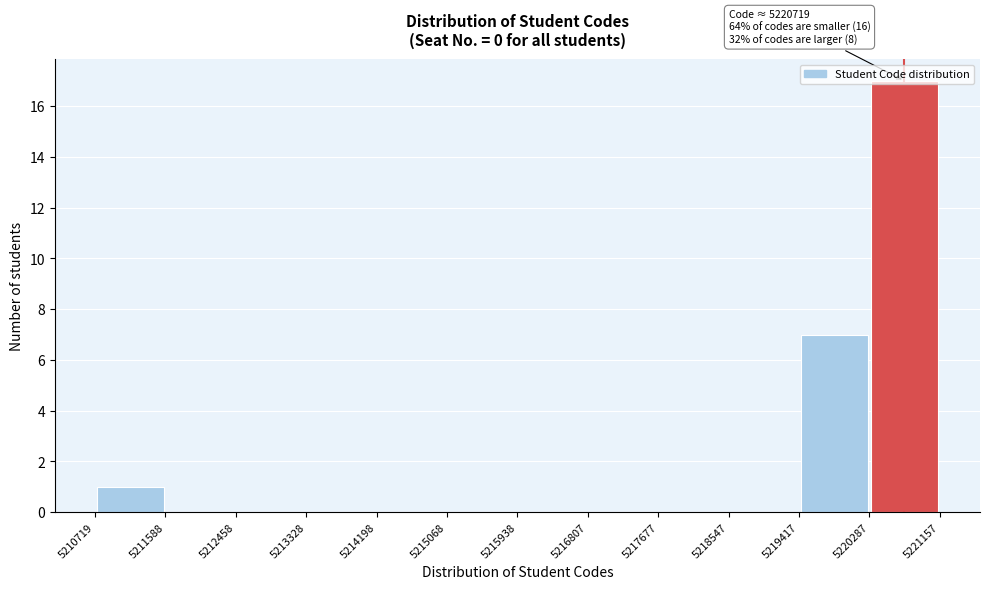

Which range on the x-axis has the tallest bar?

5220287 to 5221157